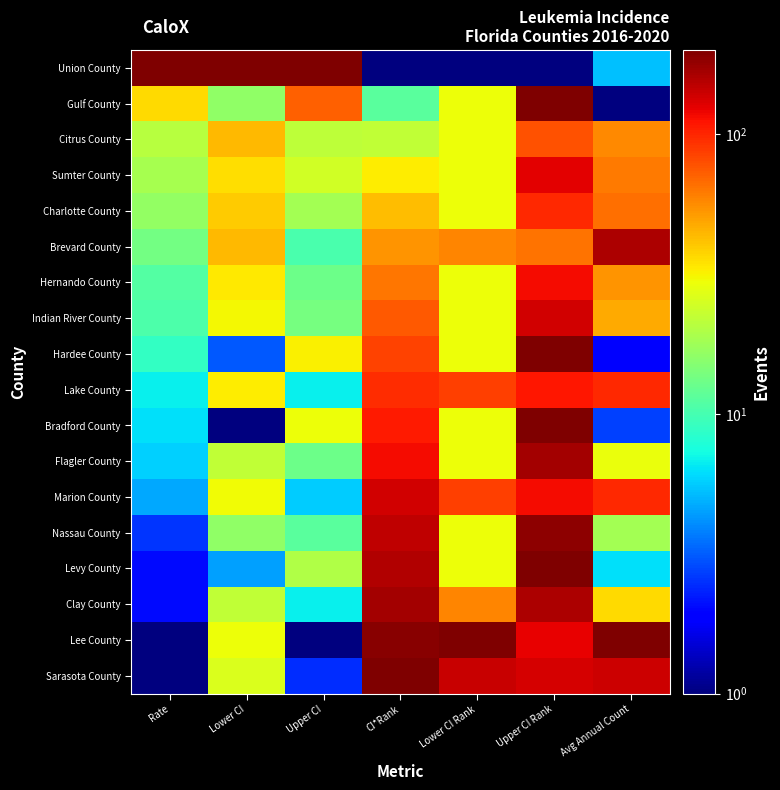

At how many categories does at least one series exceed 98?

7